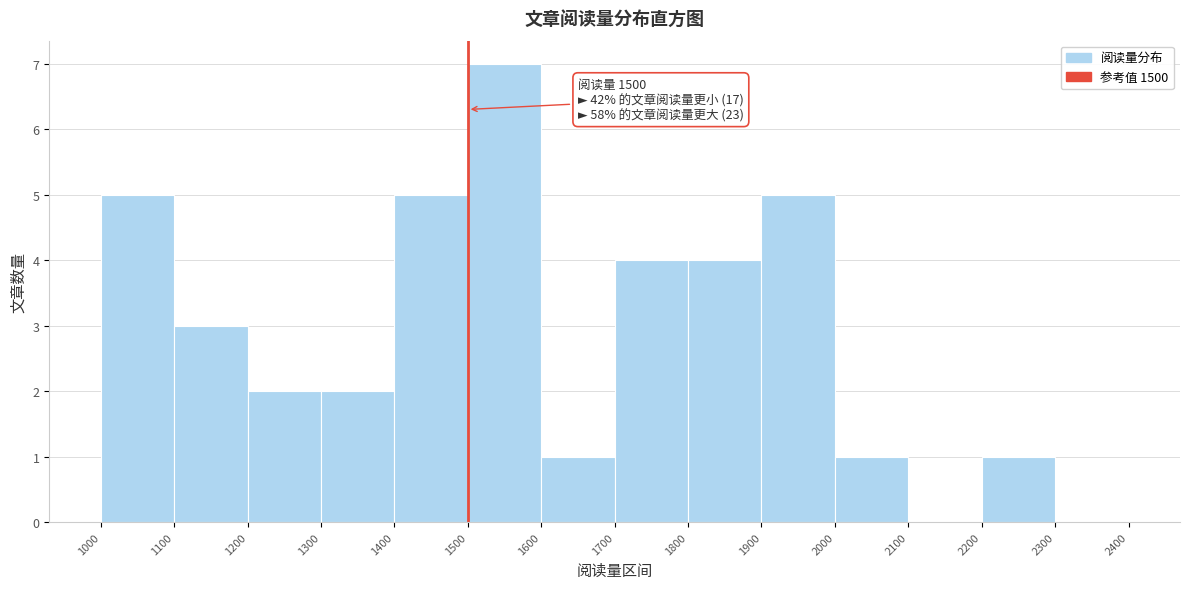

Over which range of the x-axis is the bar tallest?

1500 to 1600